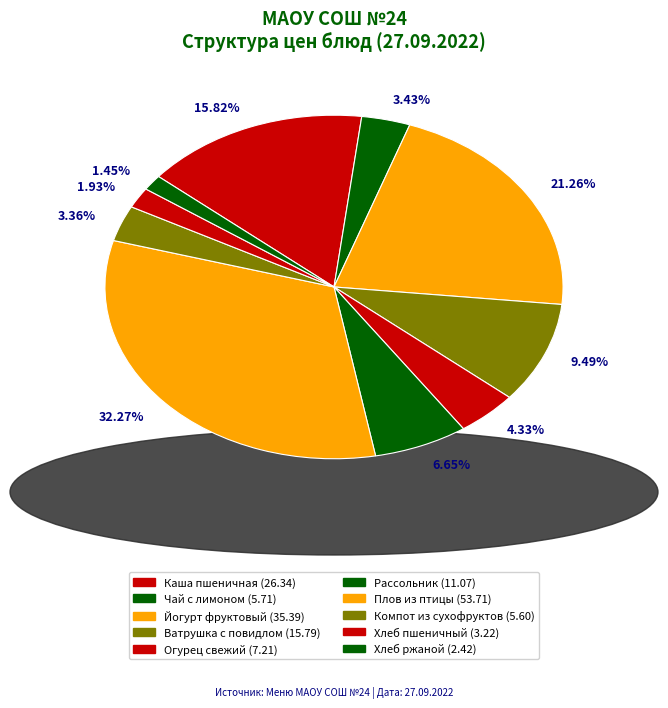

To the nearest percent, what is the difference between the largest and smallest slice percentages?

31%